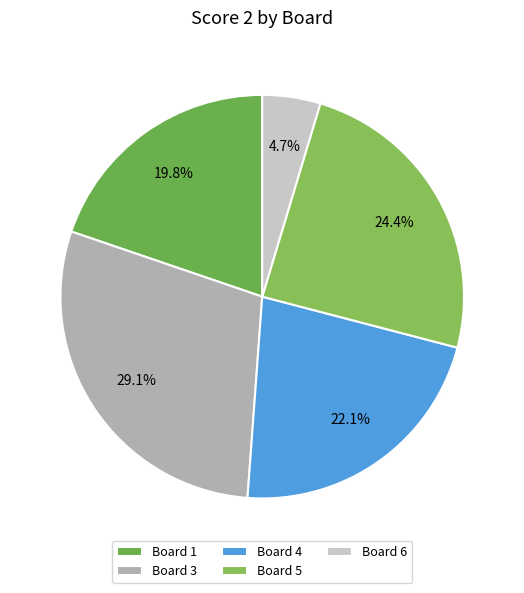

Which slice is the largest?

Board 3